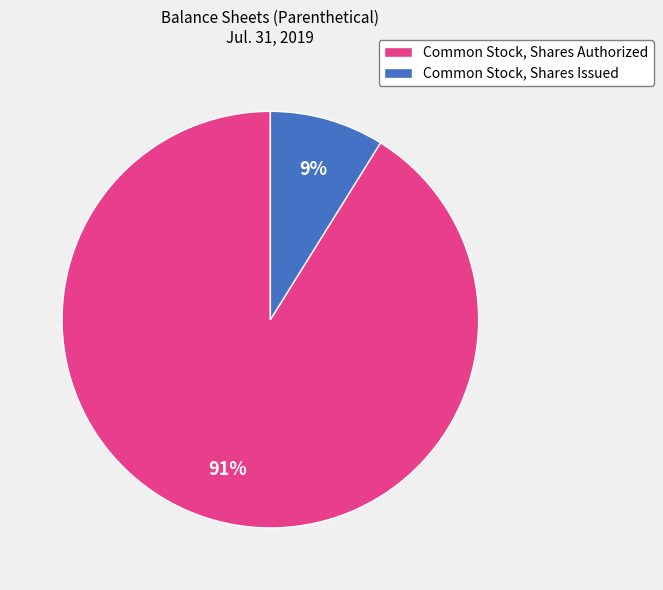

To the nearest percent, what is the combined percentage of Common Stock, Shares Authorized and Common Stock, Shares Issued?

100%